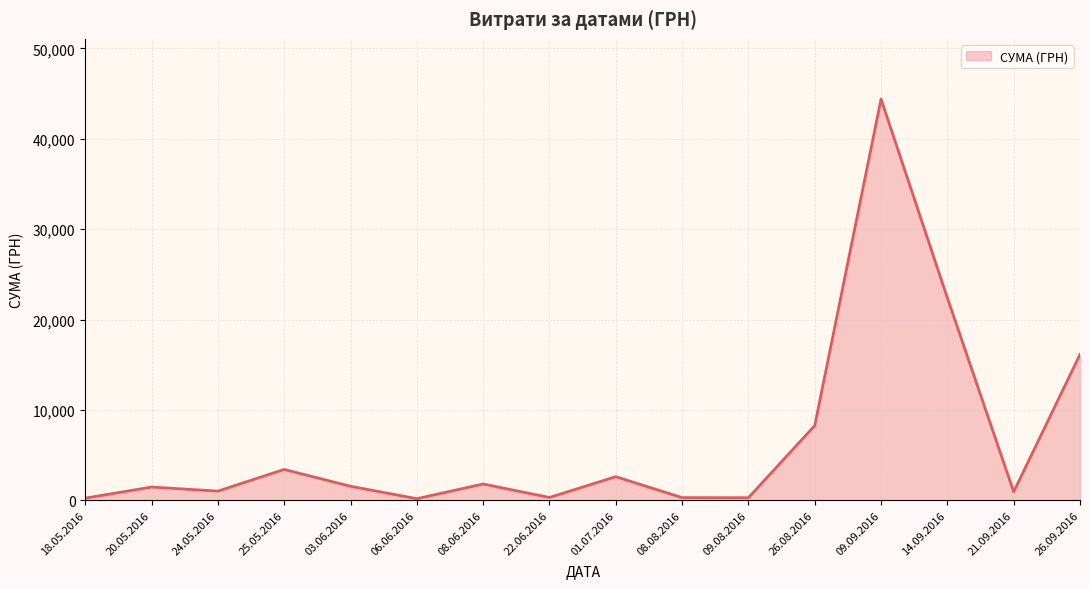

Between 08.06.2016 and 25.05.2016, which is larger?

25.05.2016